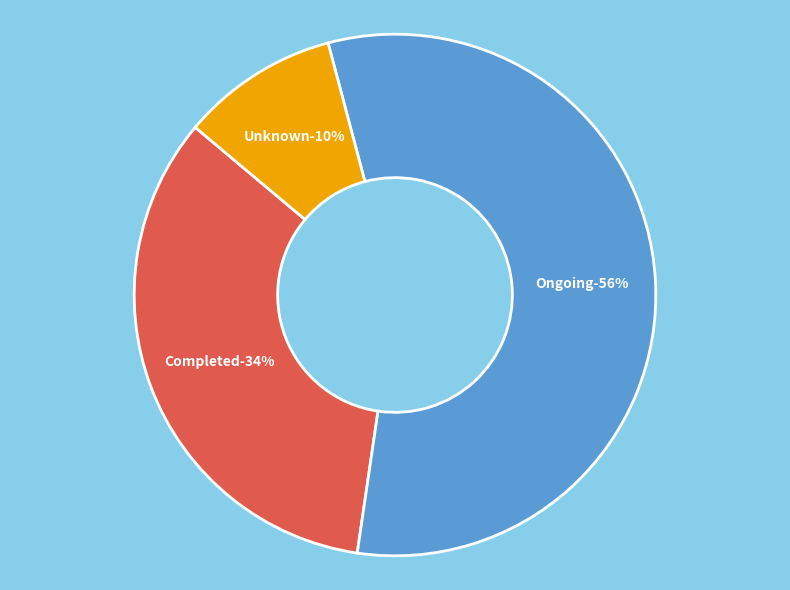

Is Completed the majority of the pie?

No